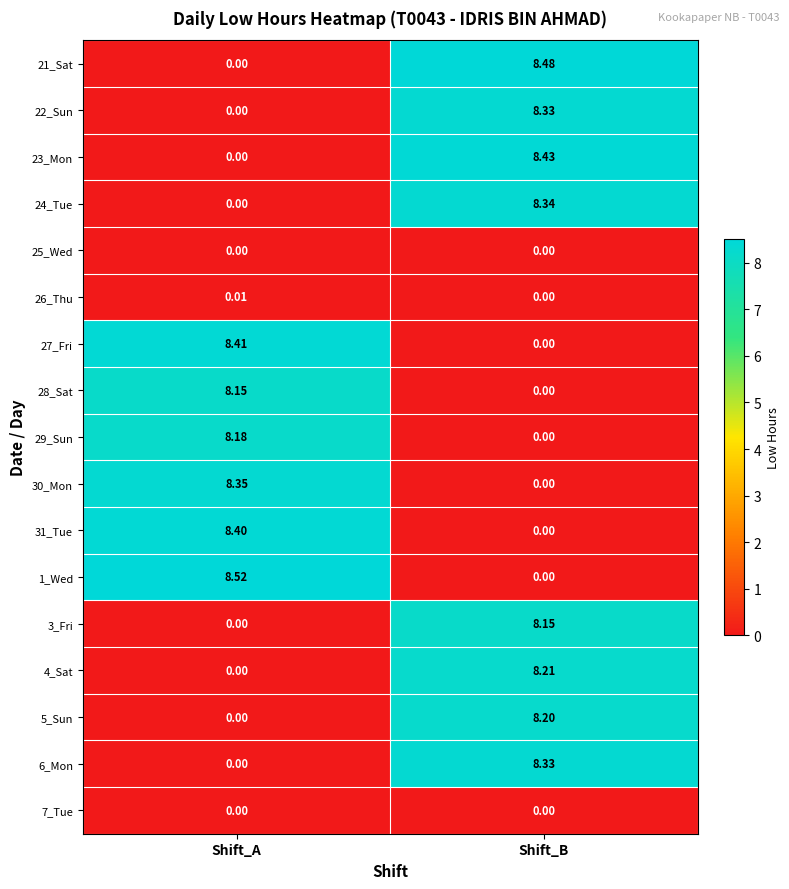

Where does the 30_Mon series first go above 8?

Shift_A